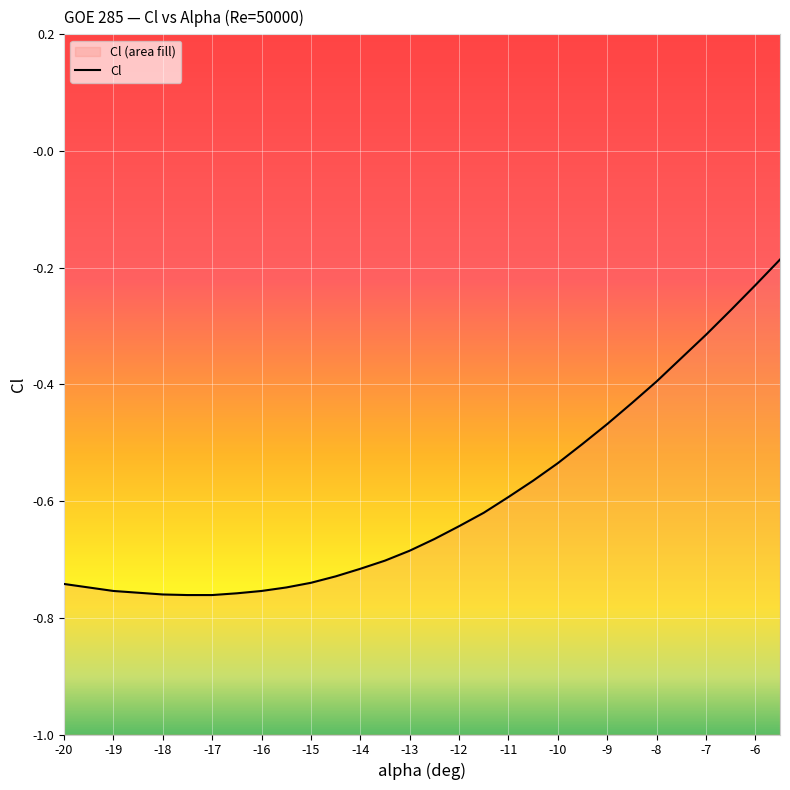

True or false: the data has more than 0 interior local peaks.

False